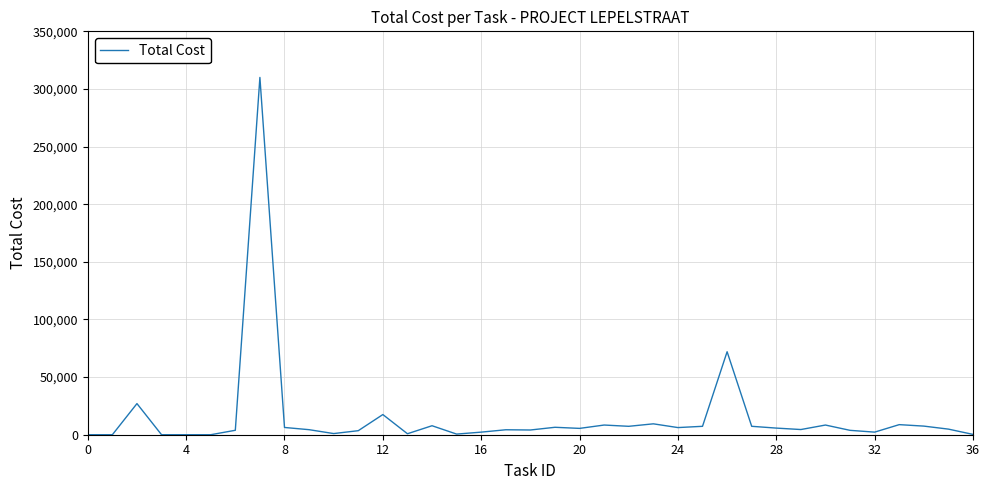

What is the difference between the maximum and minimum values?

310000